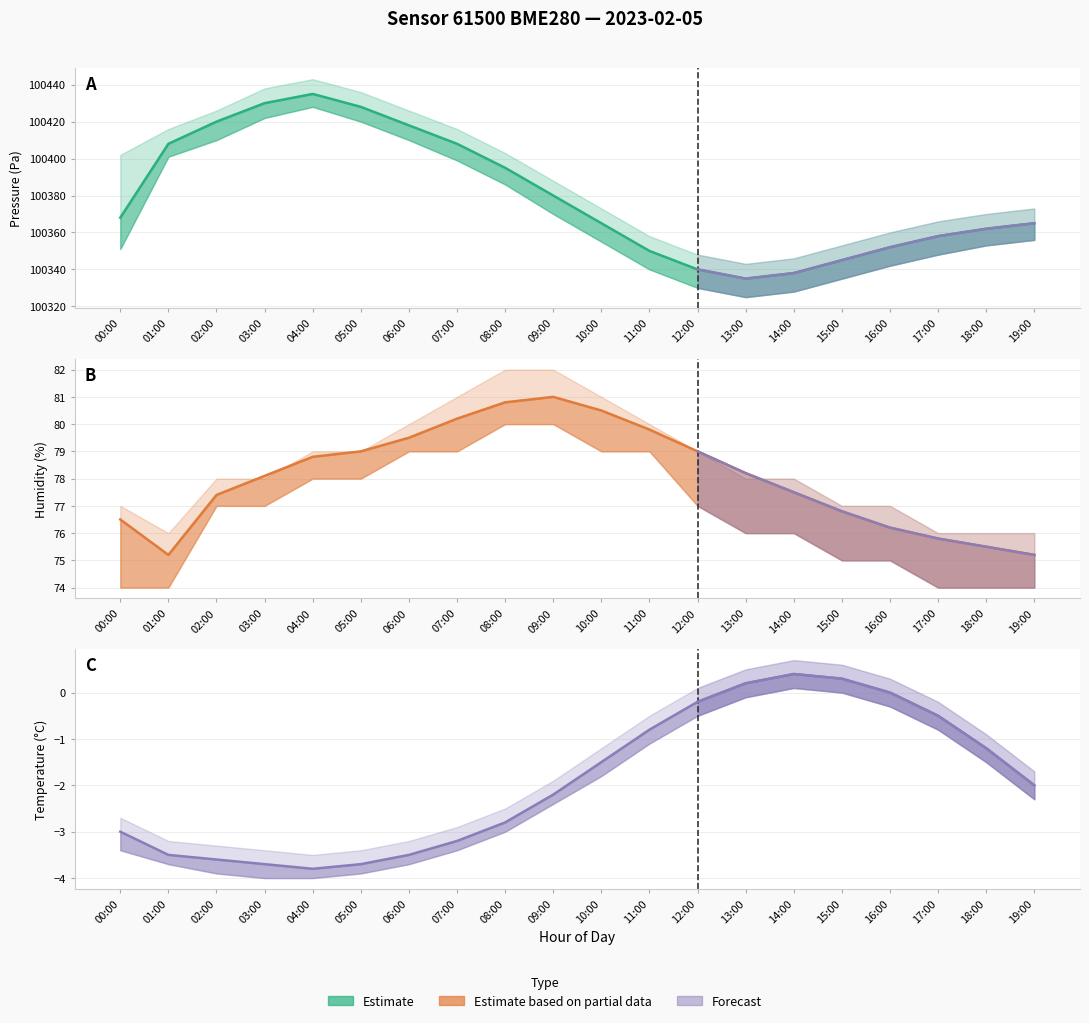

What is the sum of the Temperature values at 18:00 and 00:00?

-4.2